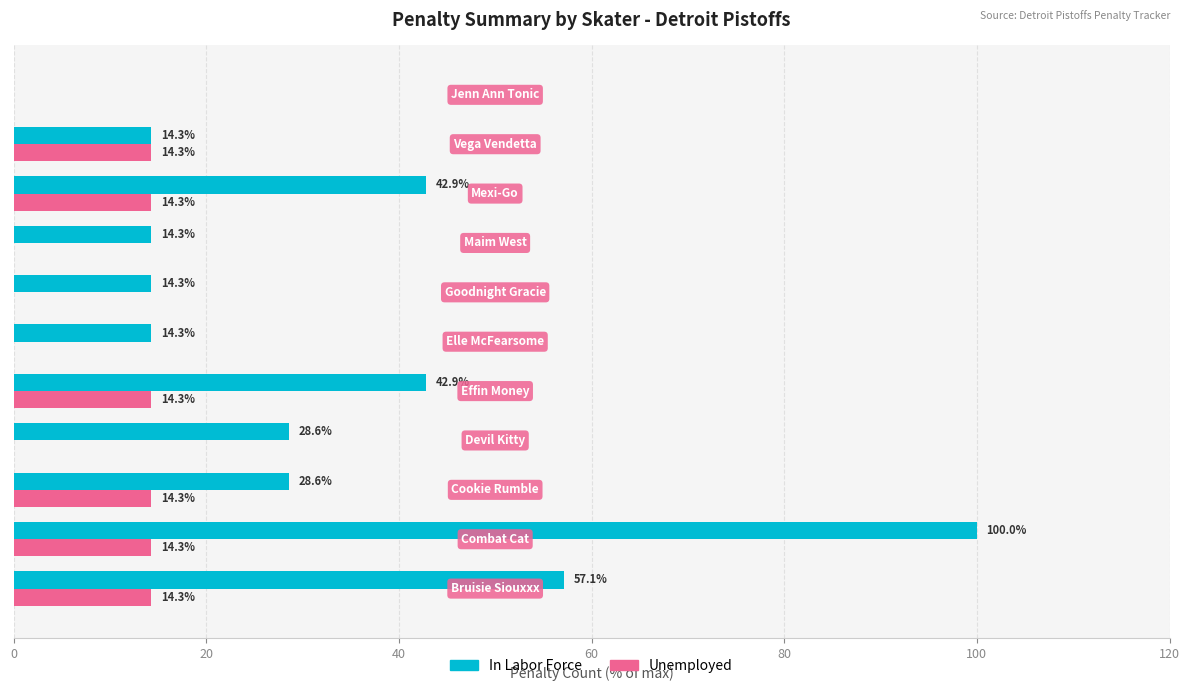

What is the highest value of the Unemployed series?

14.3